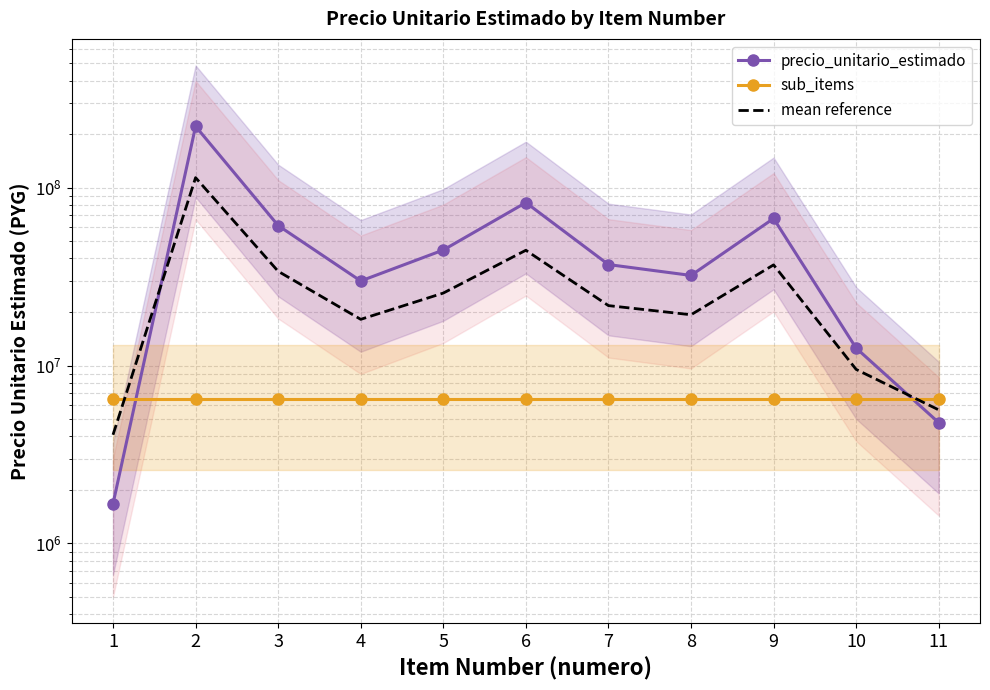

At how many categories does at least one series exceed 194324746?

1